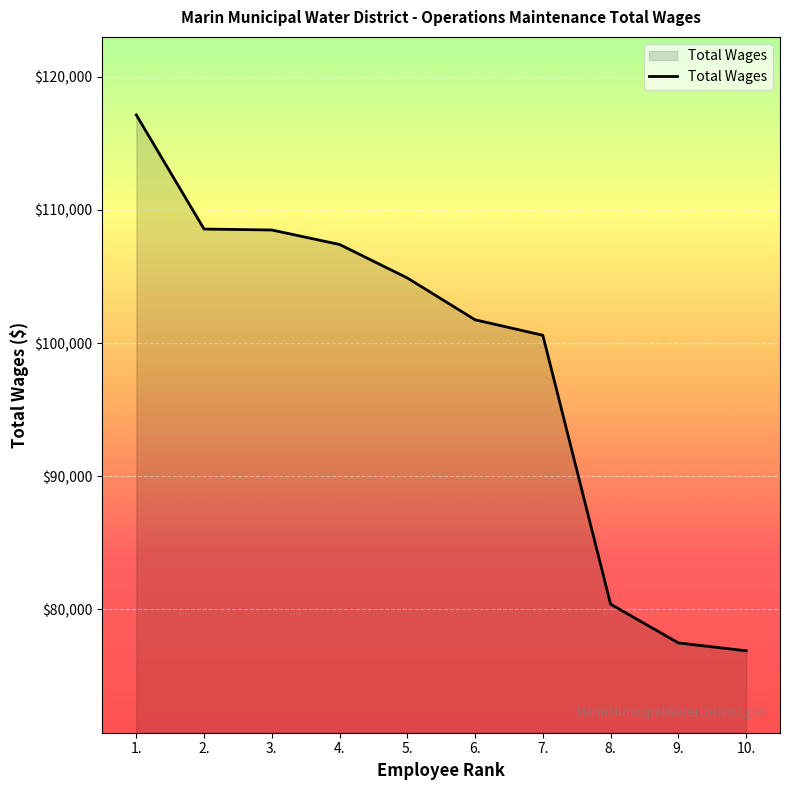

What is the ratio of the value at 7. to the value at 3.?

0.9